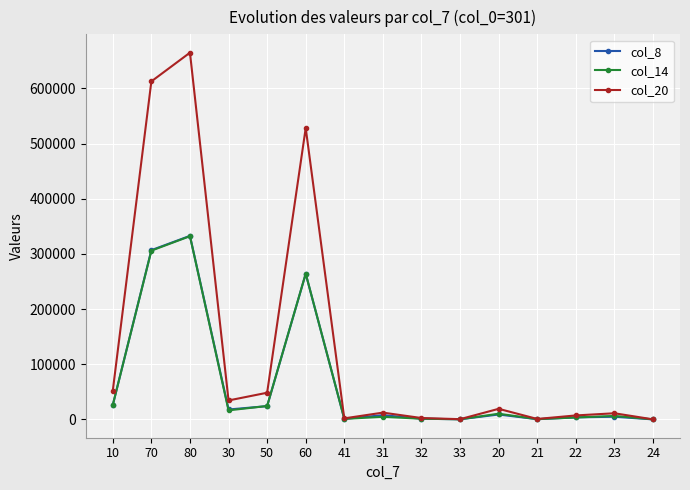

Where is the first local minimum for col_20?

30